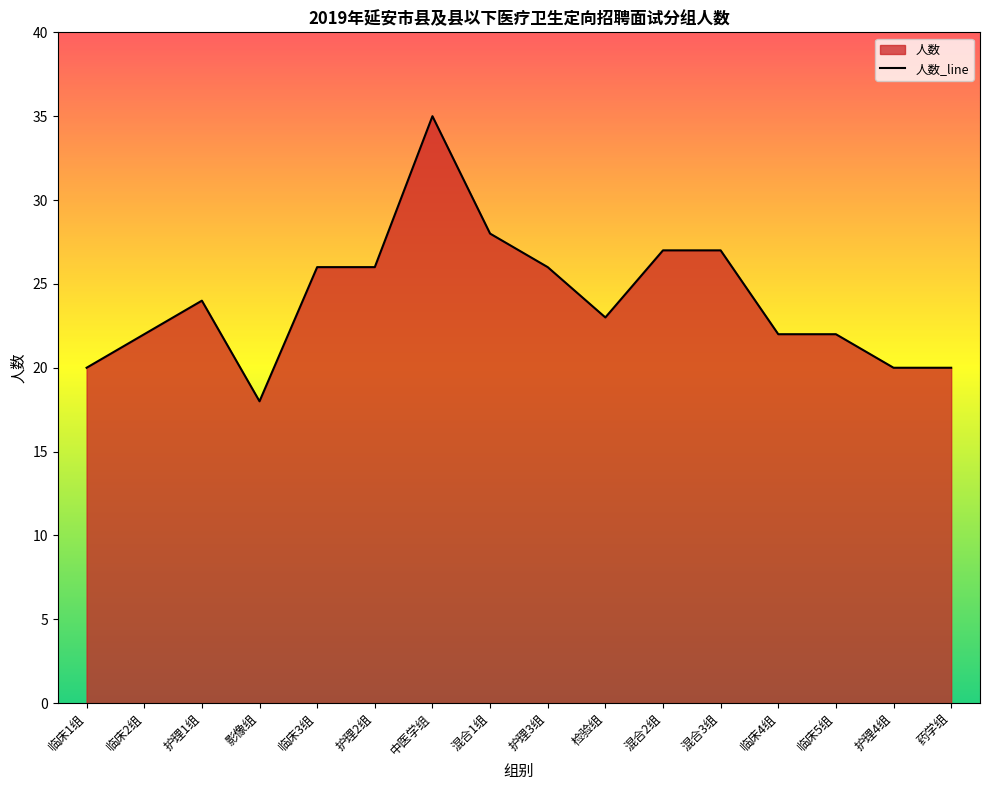

What is the sum of the values at 护理3组 and 影像组?

44